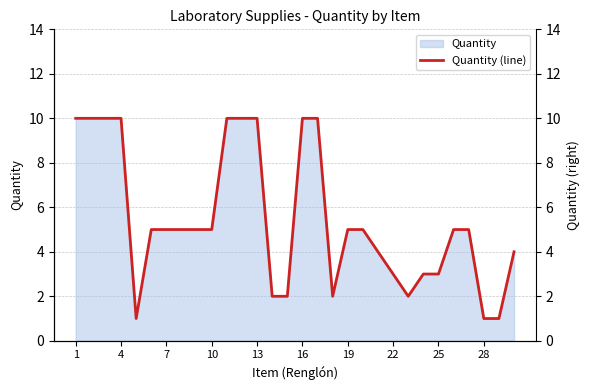

What is the value of the 15th point from the left?

2